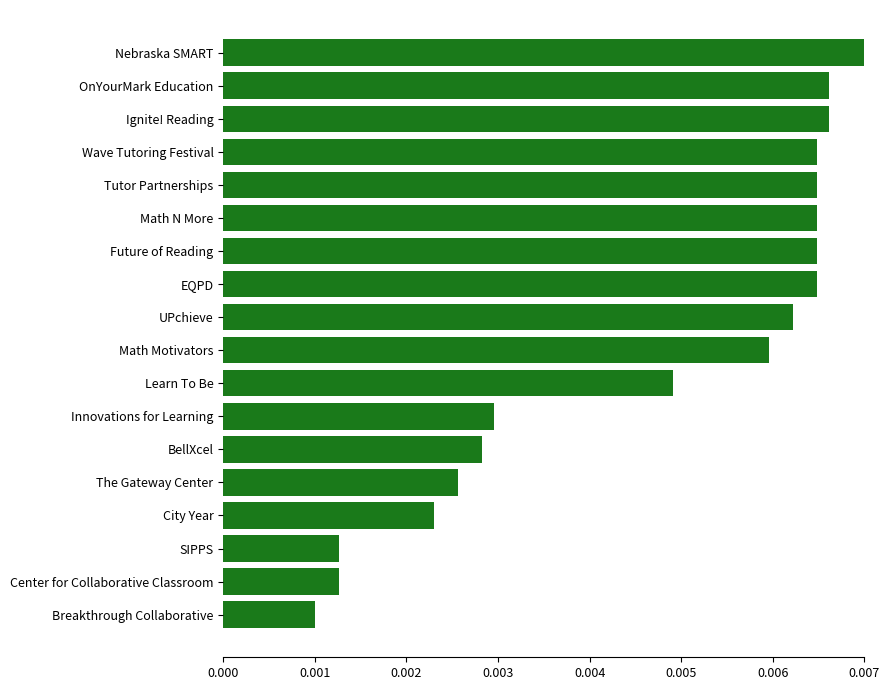

Between City Year and Math N More, which is larger?

Math N More